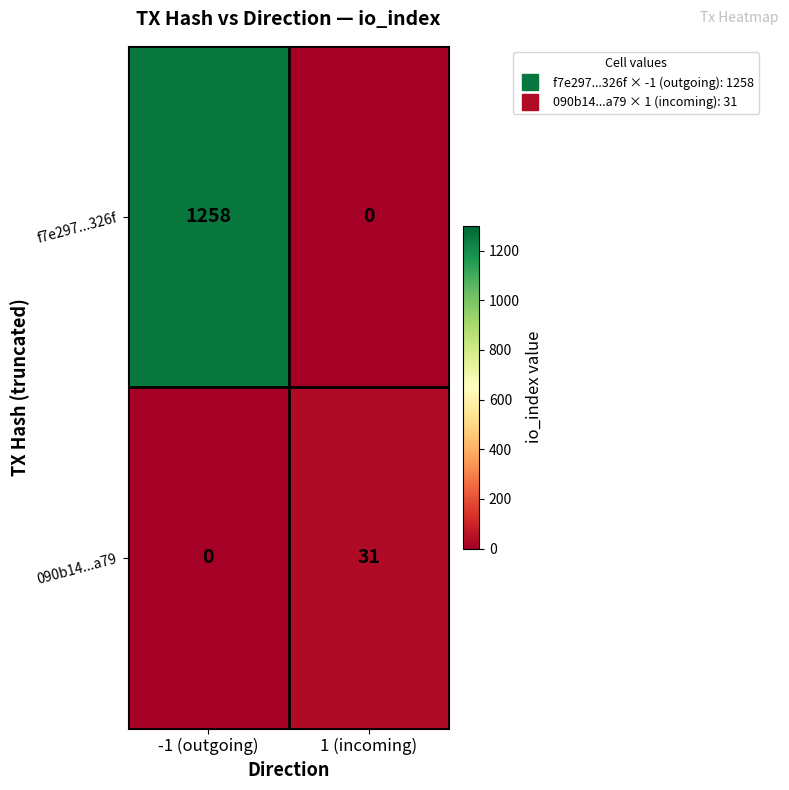

Which series changed the most between -1 (outgoing) and 1 (incoming)?

f7e297...326f